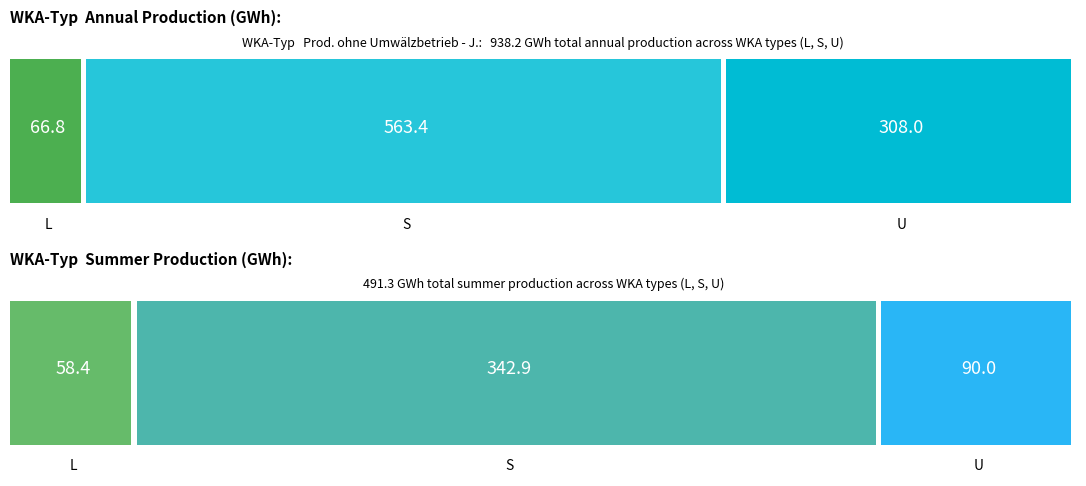

Are the bars horizontal?

No